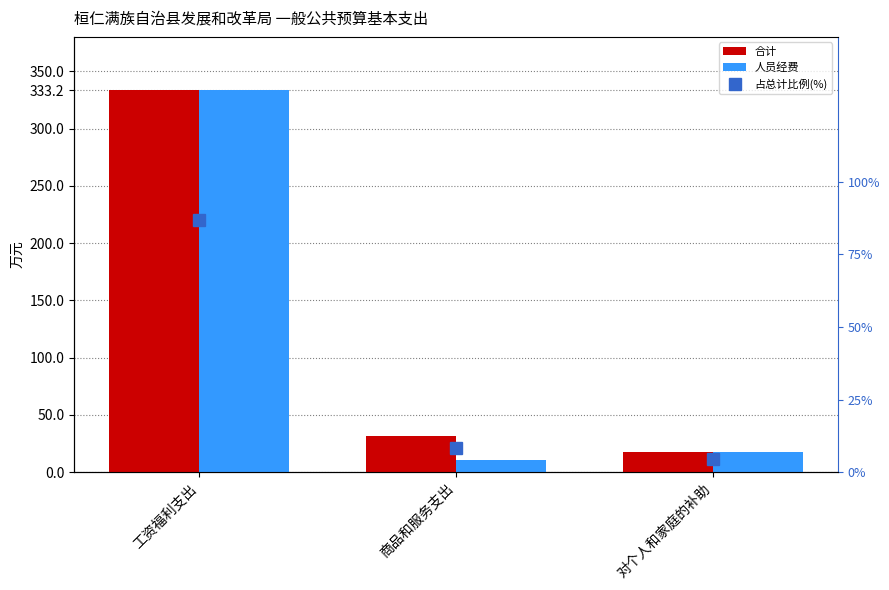

Reading left to right, transcribe all the data shown in this chart.

合计: 333.2	31.8	17.9
人员经费: 333.2	10.8	17.9
占总计比例(%): 87.0	8.3	4.7